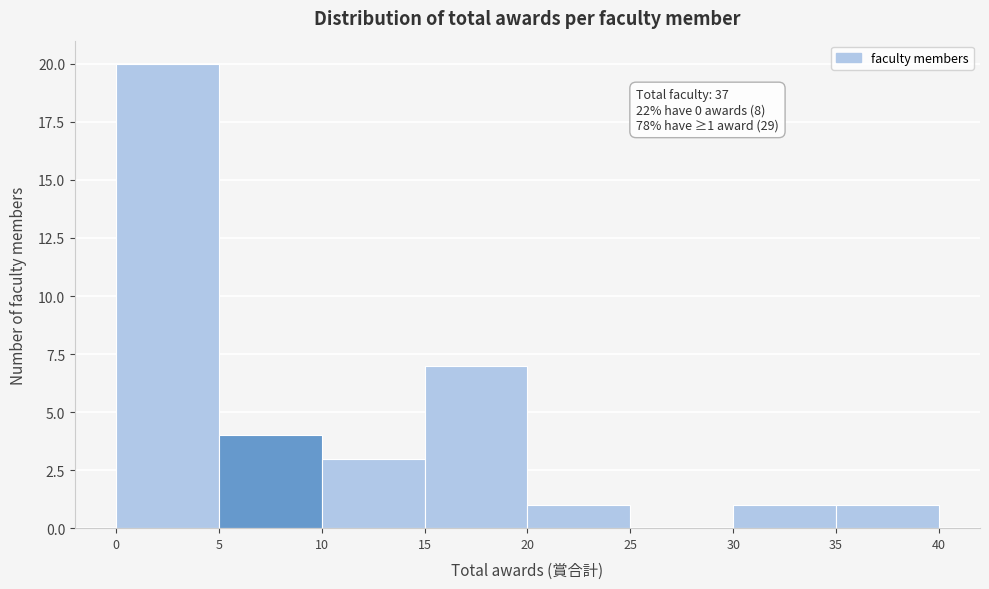

Which range on the x-axis has the tallest bar?

0 to 5